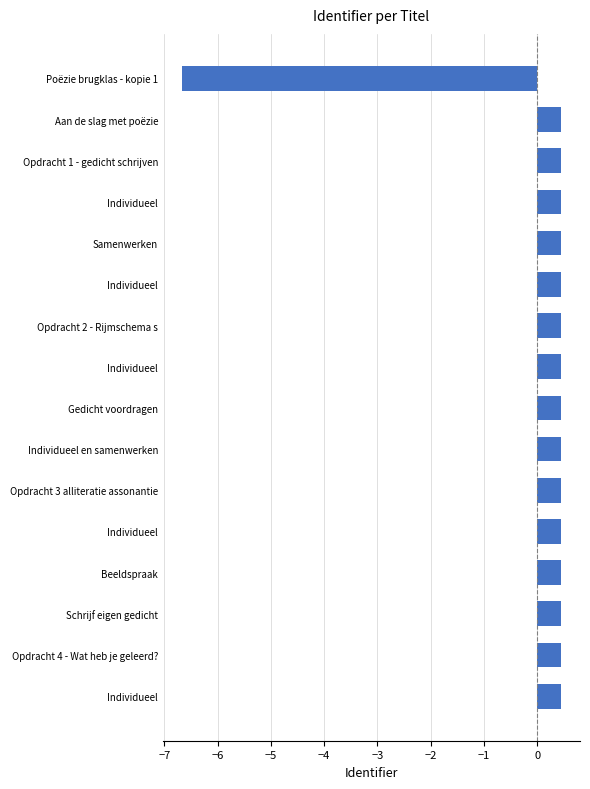

How many bars are there in total?

16